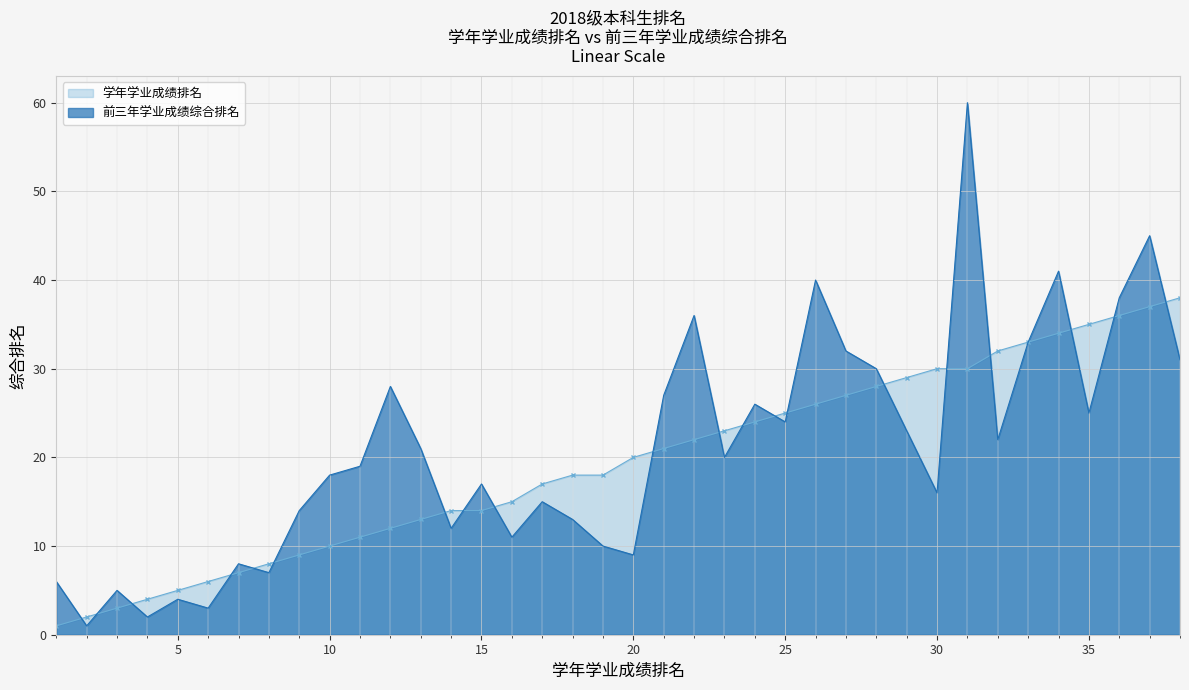

What is the sum of the 前三年学业成绩综合排名 values at 10 and 8?

25